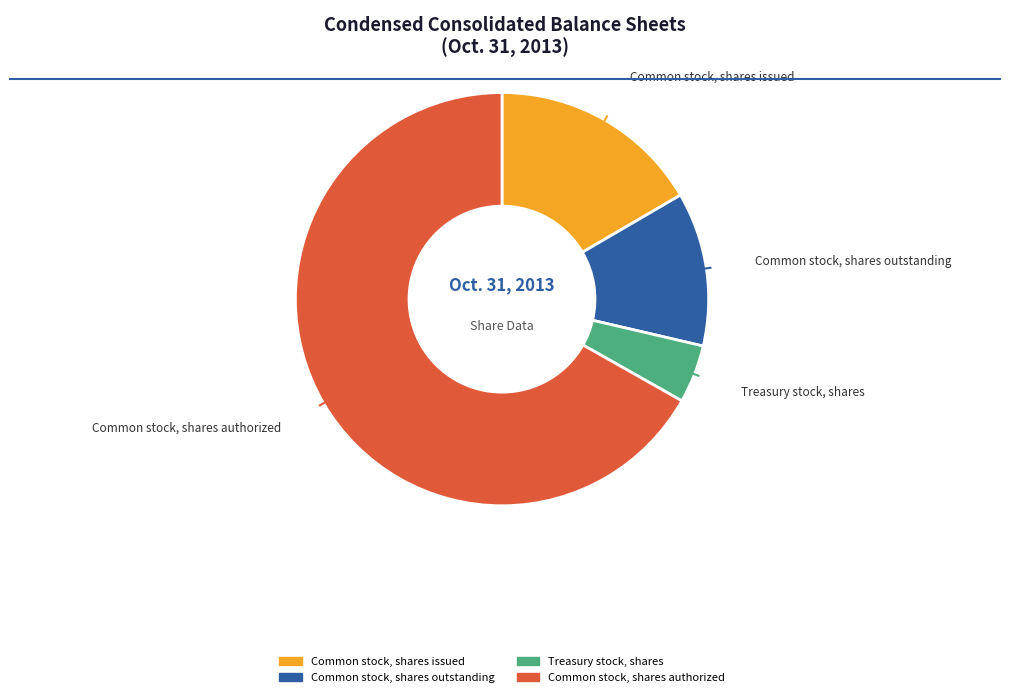

Which has a higher value, Treasury stock, shares or Common stock, shares authorized?

Common stock, shares authorized